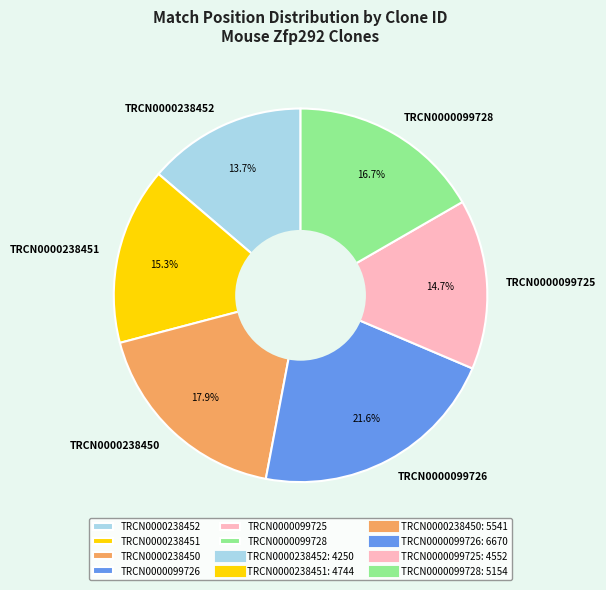

Rank the categories by value from highest to lowest.

TRCN0000099726, TRCN0000238450, TRCN0000099728, TRCN0000238451, TRCN0000099725, TRCN0000238452